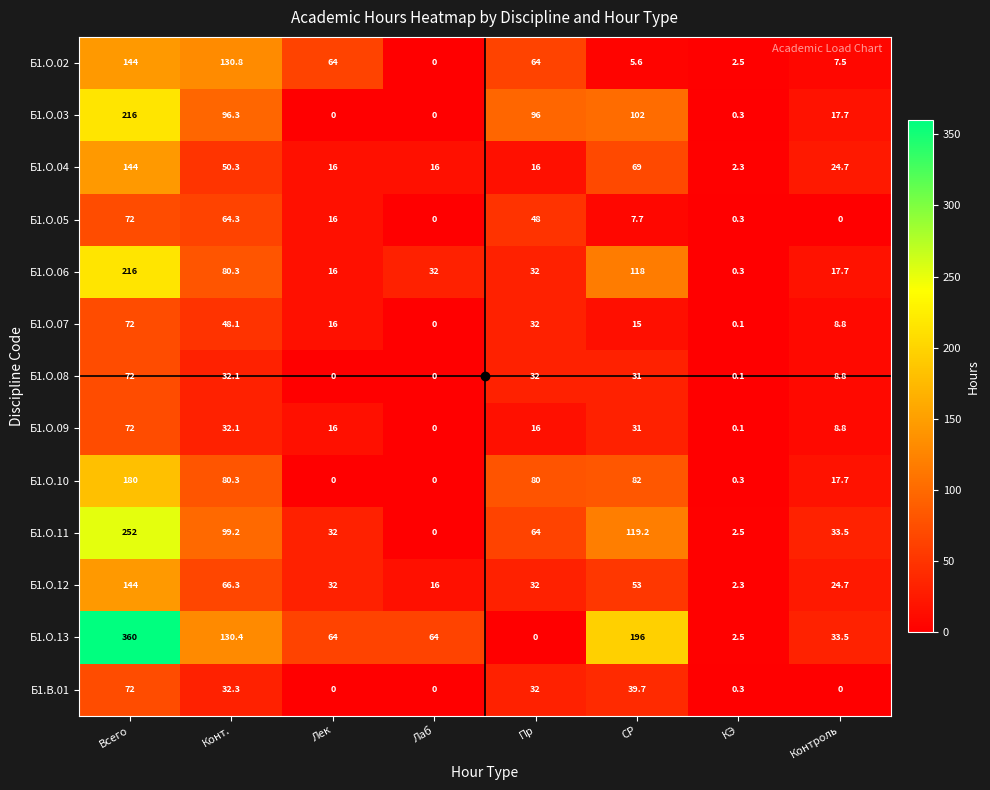

What is the difference between the highest and lowest values at КЭ?

2.4